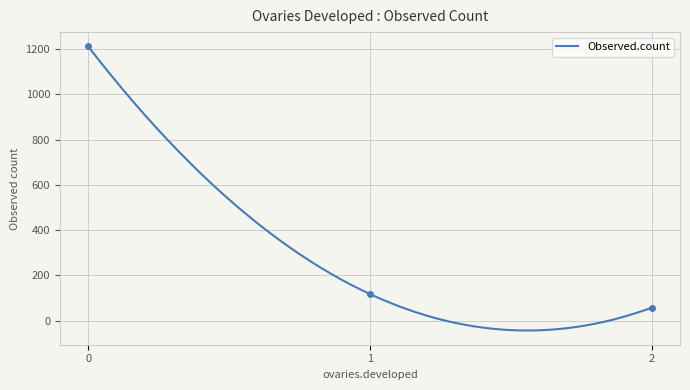

Reading left to right, extract all data points from this chart.

1212	118	58